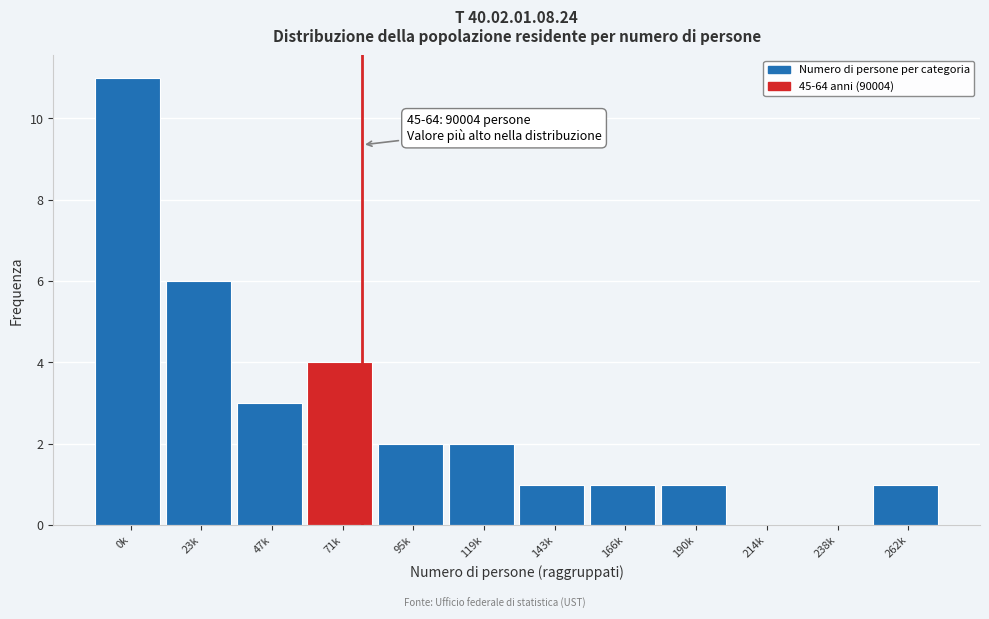

Reading right to left, transcribe all the data shown in this chart.

262k=1	238k=0	214k=0	190k=1	166k=1	143k=1	119k=2	95k=2	71k=4	47k=3	23k=6	0k=11